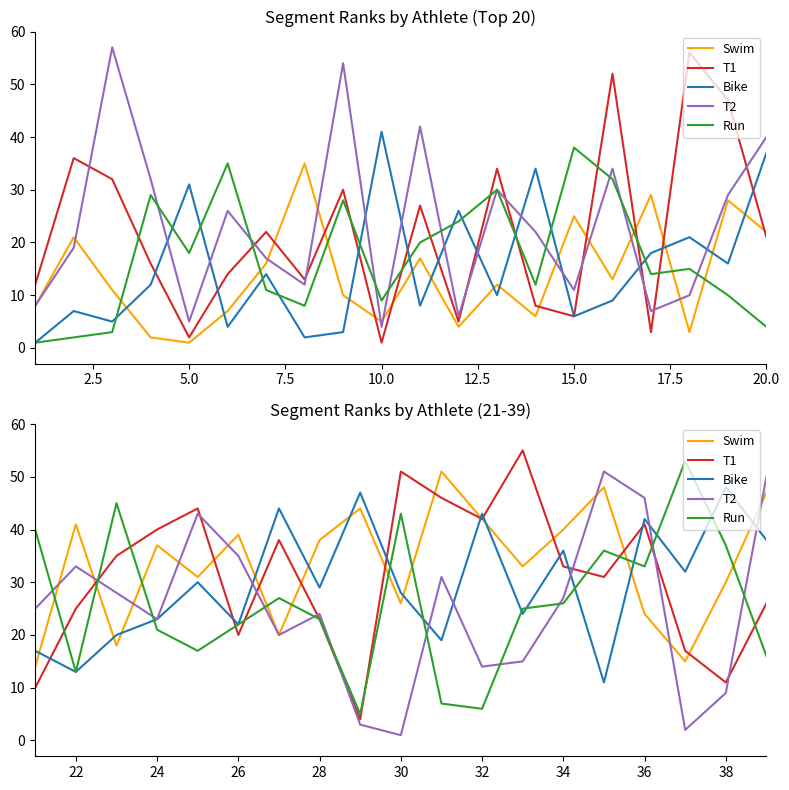

In Swim, how many points are higher than both neighbors (excluding endpoints)?

6